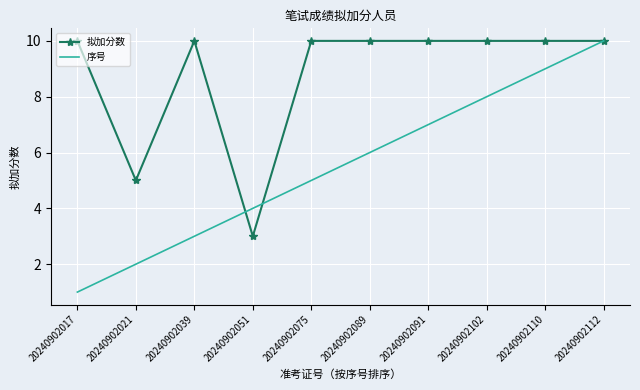

True or false: 拟加分数 has a value of 10 at 20240902075.

True